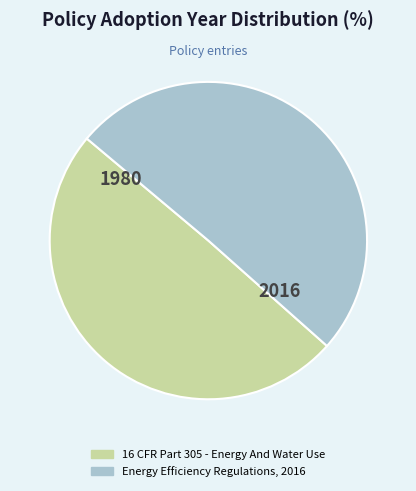

Approximately how many times larger is the value at Energy Efficiency Regulations, 2016 compared to 16 CFR Part 305 - Energy And Water Use?

1.0